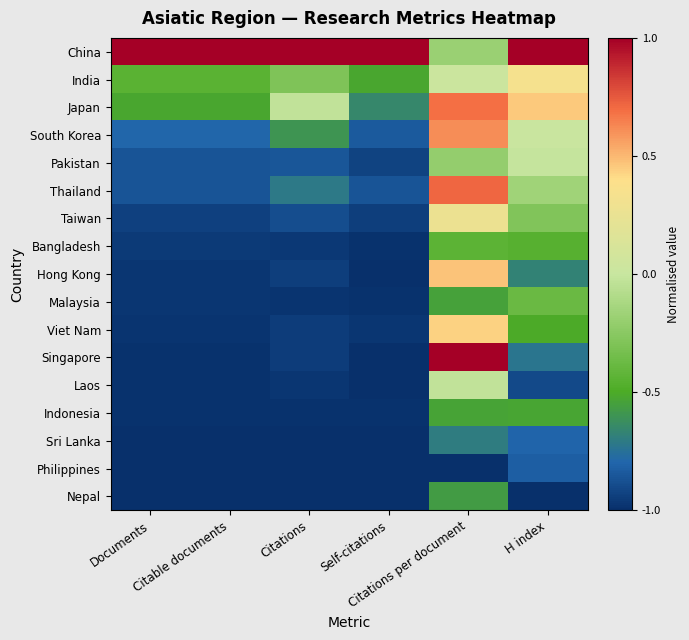

Reading left to right, extract all data points from this chart.

China: Documents=1.0	Citable documents=1.0	Citations=1.0	Self-citations=1.0	Citations per document=-0.2	H index=1.0
India: Documents=-0.4	Citable documents=-0.4	Citations=-0.3	Self-citations=-0.5	Citations per document=0.0	H index=0.3
Japan: Documents=-0.5	Citable documents=-0.5	Citations=-0.0	Self-citations=-0.6	Citations per document=0.7	H index=0.5
South Korea: Documents=-0.8	Citable documents=-0.8	Citations=-0.6	Self-citations=-0.8	Citations per document=0.6	H index=0.0
Pakistan: Documents=-0.9	Citable documents=-0.9	Citations=-0.9	Self-citations=-0.9	Citations per document=-0.2	H index=-0.0
Thailand: Documents=-0.9	Citable documents=-0.9	Citations=-0.7	Self-citations=-0.9	Citations per document=0.7	H index=-0.2
Taiwan: Documents=-0.9	Citable documents=-0.9	Citations=-0.9	Self-citations=-0.9	Citations per document=0.3	H index=-0.3
Bangladesh: Documents=-1.0	Citable documents=-1.0	Citations=-1.0	Self-citations=-1.0	Citations per document=-0.4	H index=-0.5
Hong Kong: Documents=-1.0	Citable documents=-1.0	Citations=-0.9	Self-citations=-1.0	Citations per document=0.5	H index=-0.7
Malaysia: Documents=-1.0	Citable documents=-1.0	Citations=-1.0	Self-citations=-1.0	Citations per document=-0.5	H index=-0.4
Viet Nam: Documents=-1.0	Citable documents=-1.0	Citations=-1.0	Self-citations=-1.0	Citations per document=0.4	H index=-0.5
Singapore: Documents=-1.0	Citable documents=-1.0	Citations=-1.0	Self-citations=-1.0	Citations per document=1.0	H index=-0.7
Laos: Documents=-1.0	Citable documents=-1.0	Citations=-1.0	Self-citations=-1.0	Citations per document=-0.0	H index=-0.9
Indonesia: Documents=-1.0	Citable documents=-1.0	Citations=-1.0	Self-citations=-1.0	Citations per document=-0.5	H index=-0.5
Sri Lanka: Documents=-1.0	Citable documents=-1.0	Citations=-1.0	Self-citations=-1.0	Citations per document=-0.7	H index=-0.8
Philippines: Documents=-1.0	Citable documents=-1.0	Citations=-1.0	Self-citations=-1.0	Citations per document=-1.0	H index=-0.8
Nepal: Documents=-1.0	Citable documents=-1.0	Citations=-1.0	Self-citations=-1.0	Citations per document=-0.6	H index=-1.0